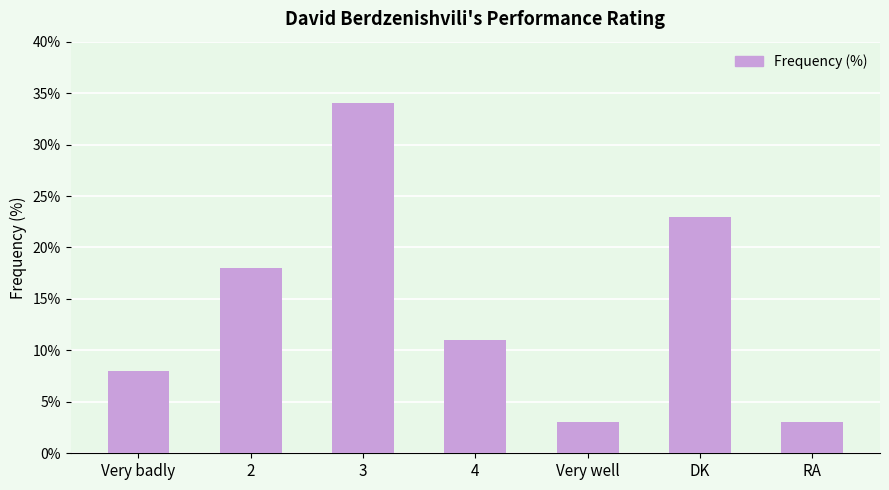

Which has a higher value, Very badly or DK?

DK